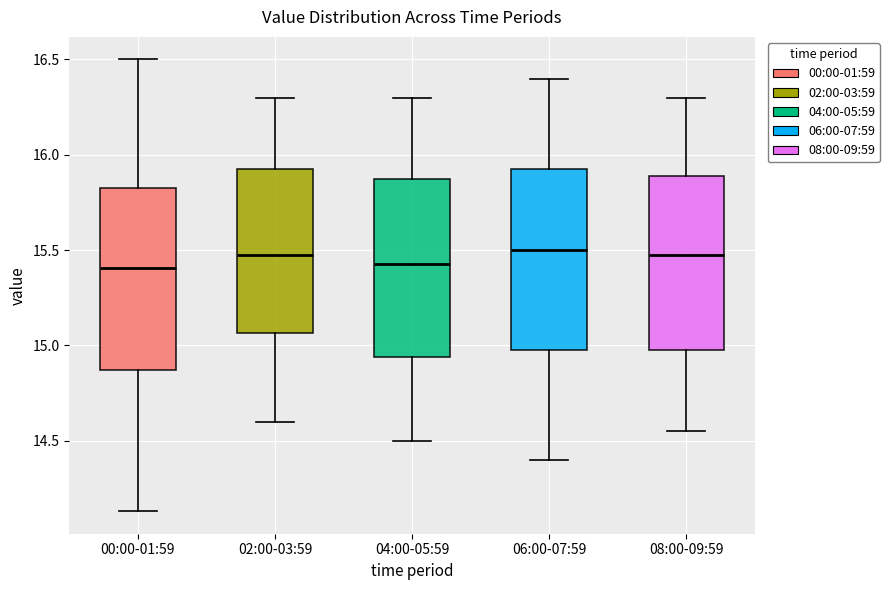

Where does the upper whisker of the box for 06:00-07:59 end on the y-axis? The values are not printed on the chart, so give them approximately, as read against the axis.

16.40